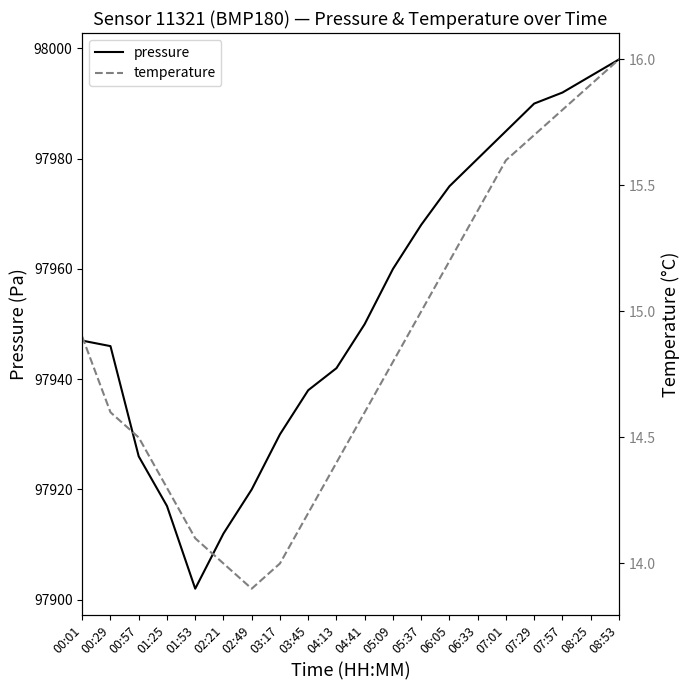

How many interior local valleys does the pressure series have?

1